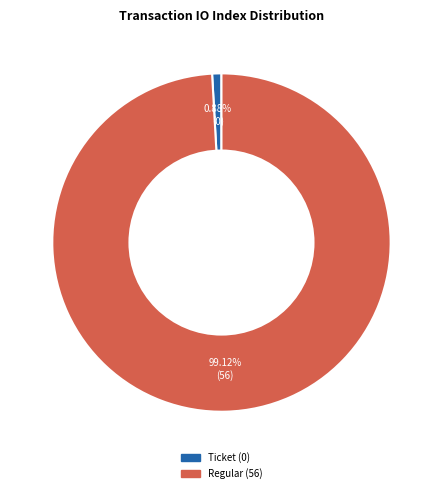

How many segments does this pie chart have?

2